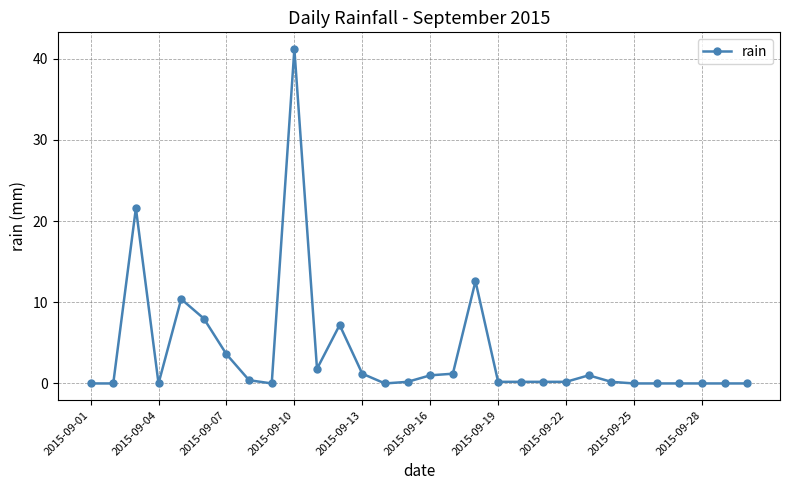

Does the chart have visible grid lines?

Yes